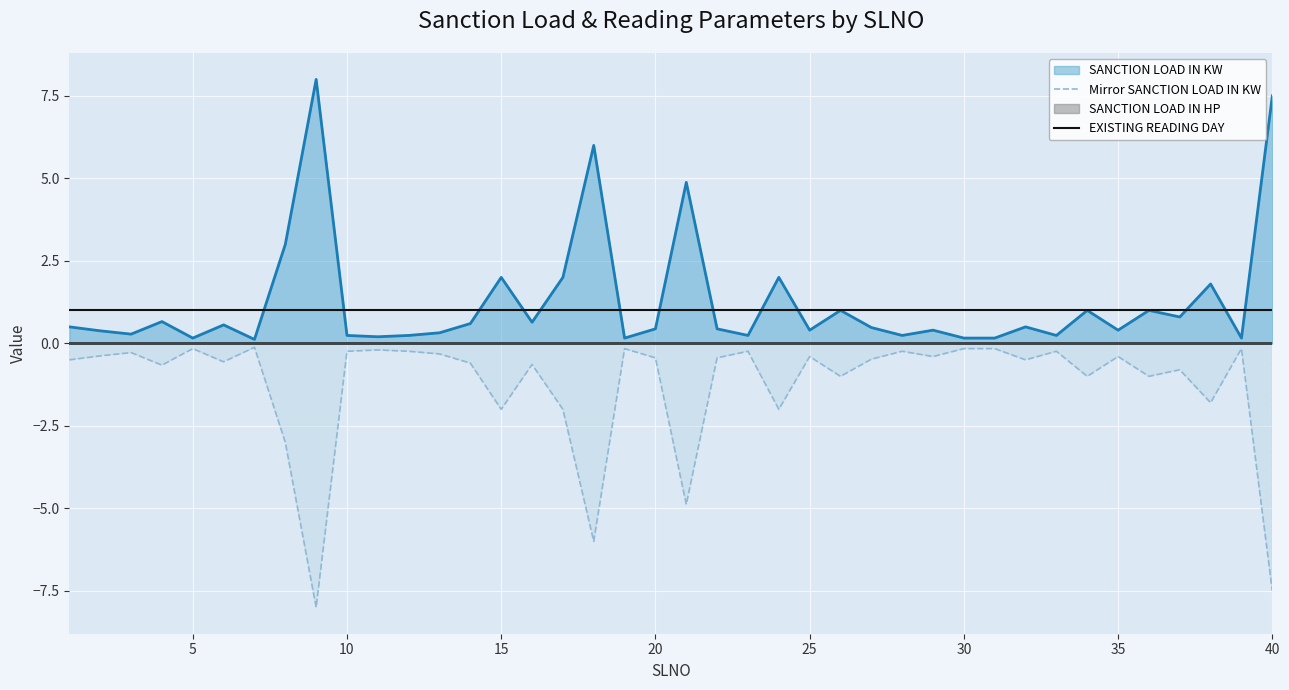

What is the difference between the maximum and minimum values in the Mirror SANCTION LOAD IN KW series?

7.9